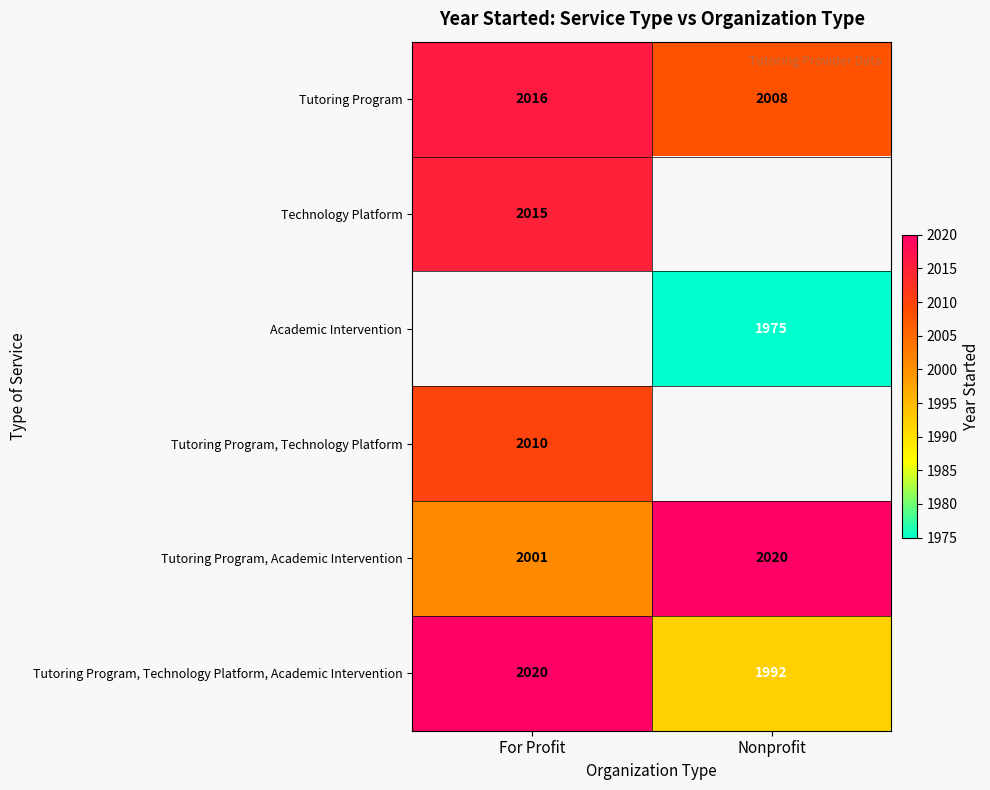

What is the sum of the Tutoring Program, Technology Platform, Academic Intervention values at For Profit and Nonprofit?

4012